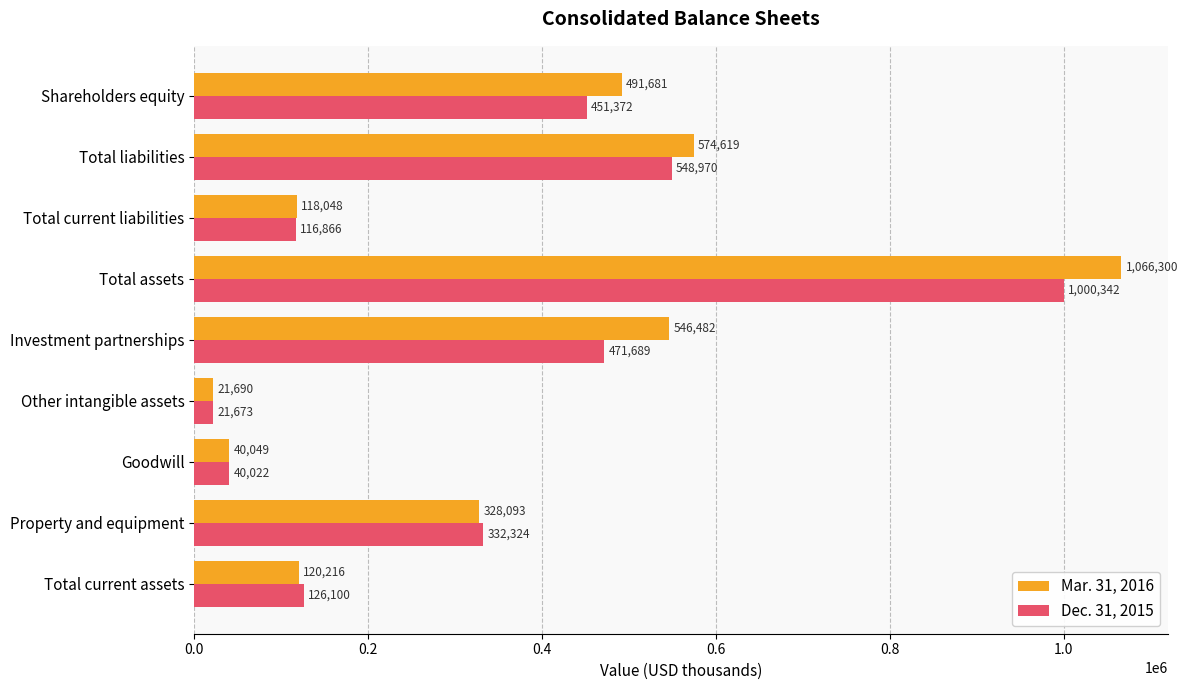

Rank the categories by Mar. 31, 2016 value from lowest to highest.

Other intangible assets, Goodwill, Total current liabilities, Total current assets, Property and equipment, Shareholders equity, Investment partnerships, Total liabilities, Total assets